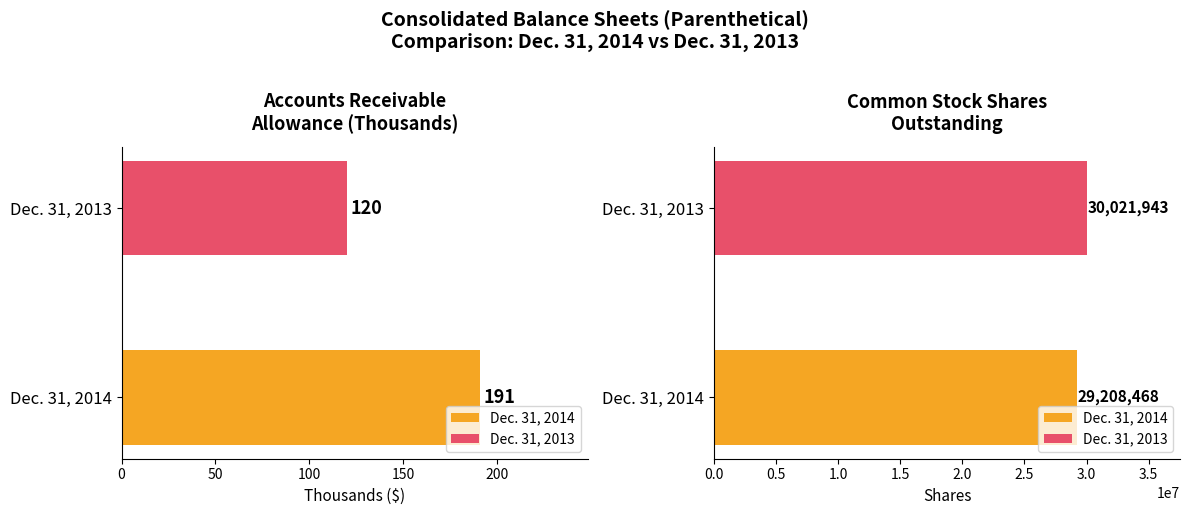

What is the value of the Dec. 31, 2014 bar at the 2nd from the left?

29208468